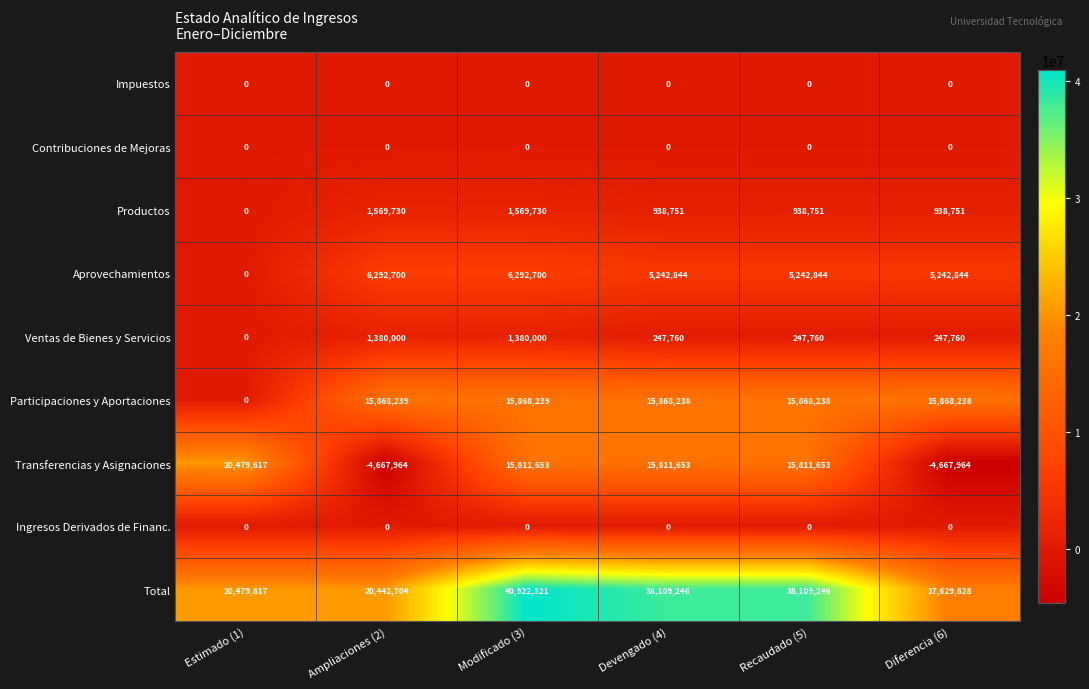

Which series changed the most between Devengado (4) and Diferencia (6)?

Total